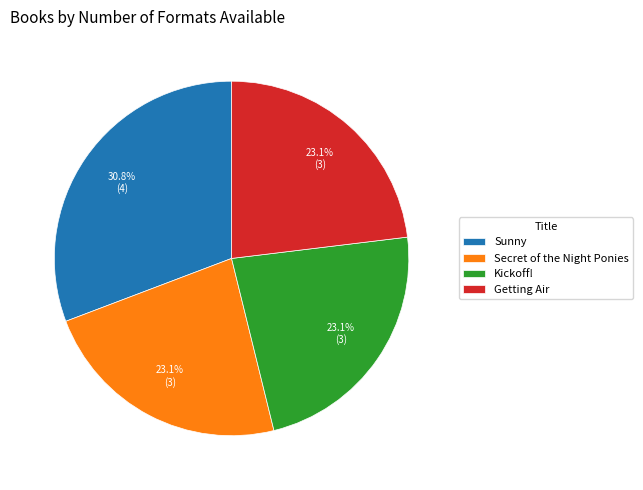

To the nearest percent, what is the difference between the largest and smallest slice percentages?

8%